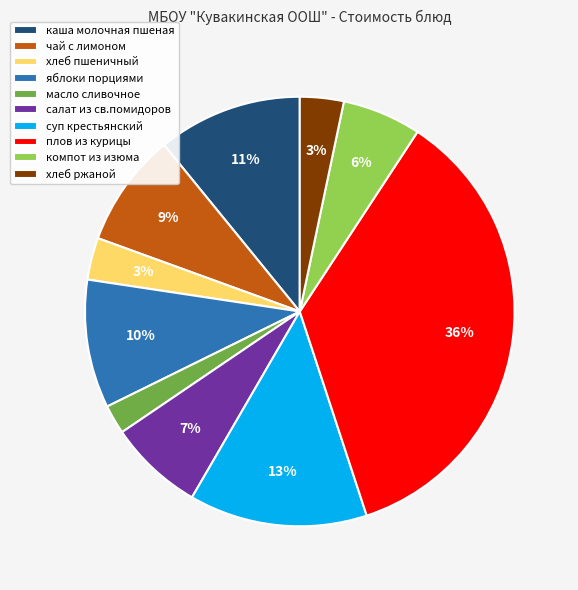

How many slices are in this pie chart?

10